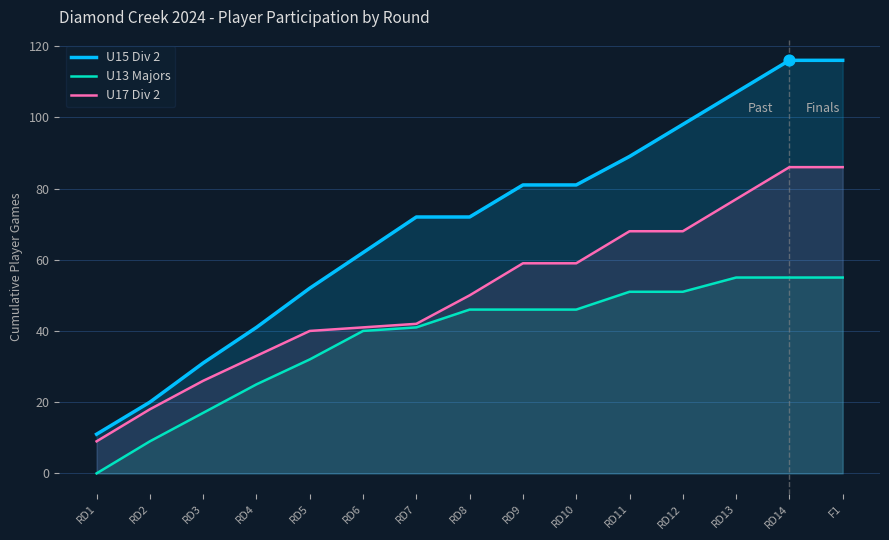

At how many categories does at least one series exceed 115?

2